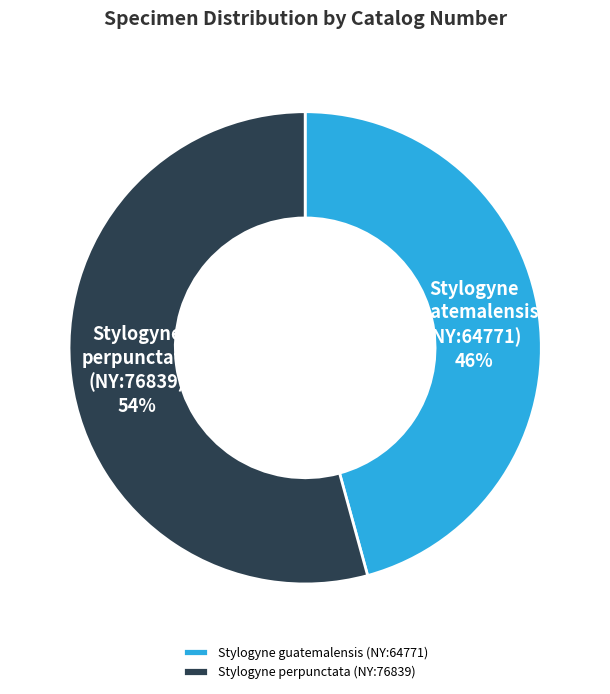

To the nearest percent, what is the combined percentage of Stylogyne perpunctata (NY:76839) and Stylogyne guatemalensis (NY:64771)?

100%